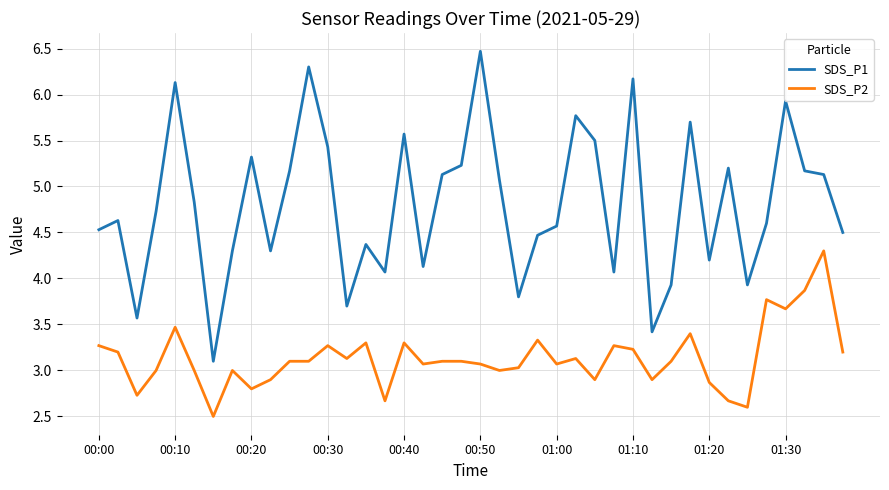

List the series in order of their peak value, highest first.

SDS_P1, SDS_P2